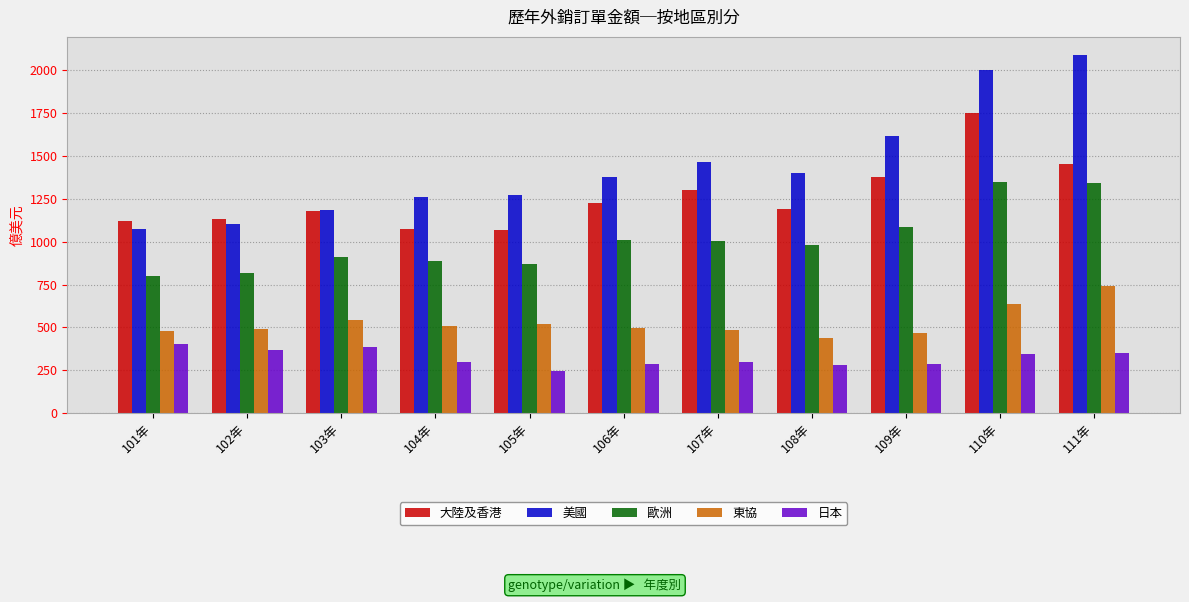

Read the 日本 value at 106年.

288.3